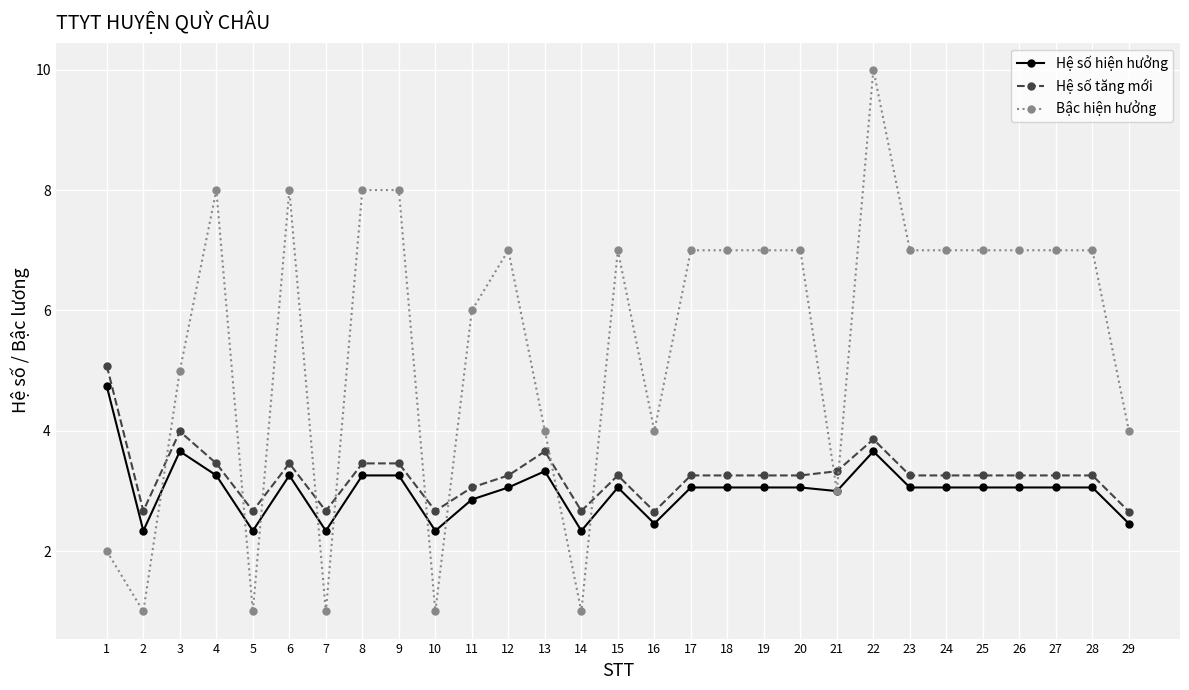

What are all the series names shown in the legend?

Hệ số hiện hưởng, Hệ số tăng mới, Bậc hiện hưởng